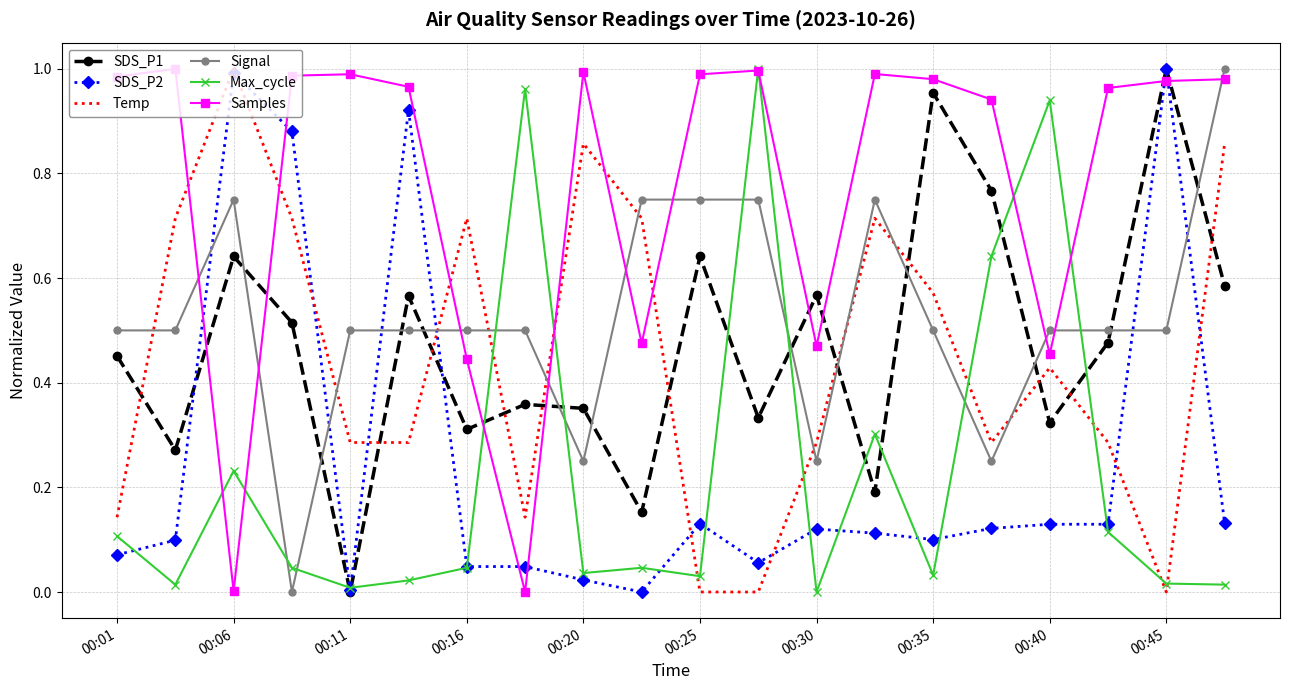

Which series has the largest total across all categories?

Samples